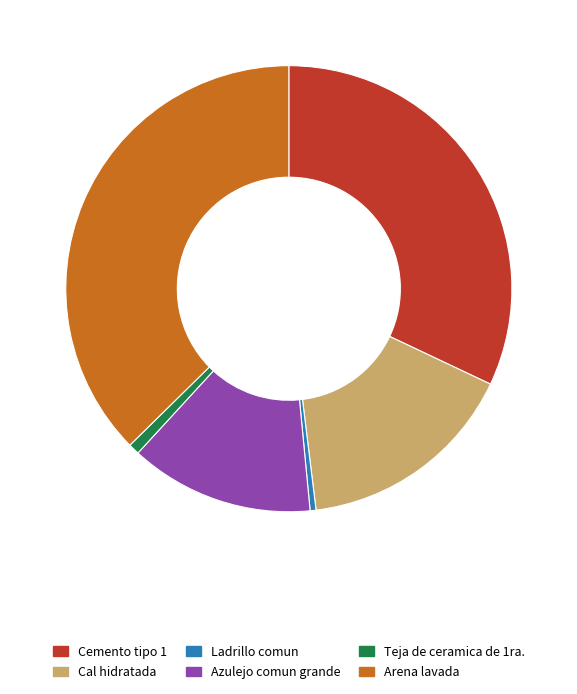

Is there any slice that represents more than half of the pie?

No